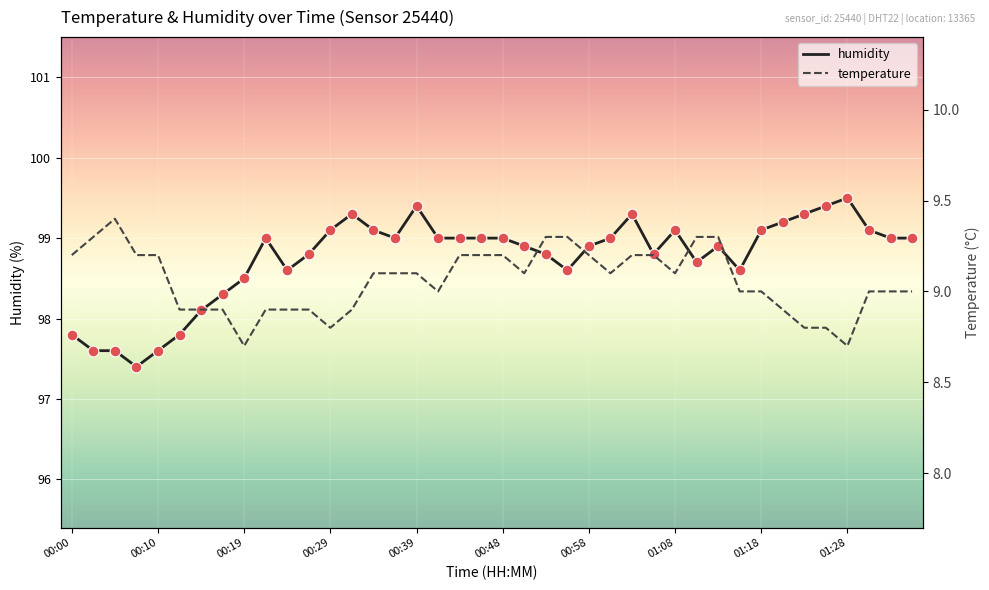

What are all the series names shown in the legend?

temperature, humidity